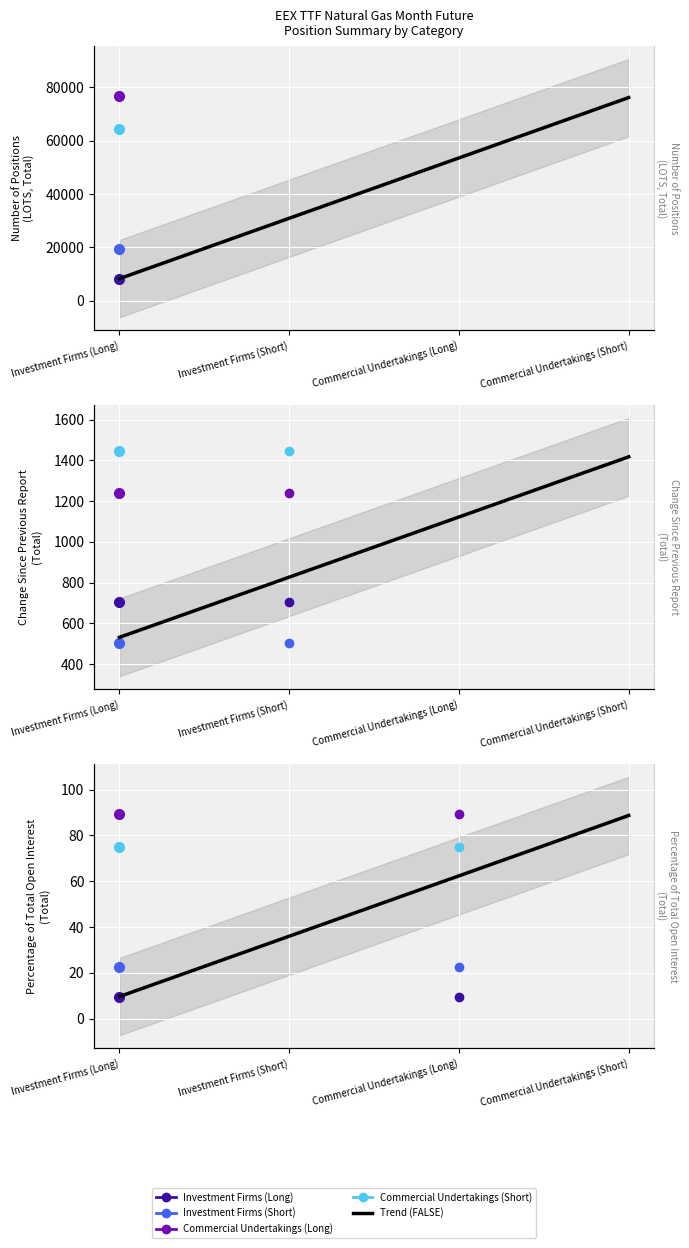

What is the smallest value displayed?

9.6